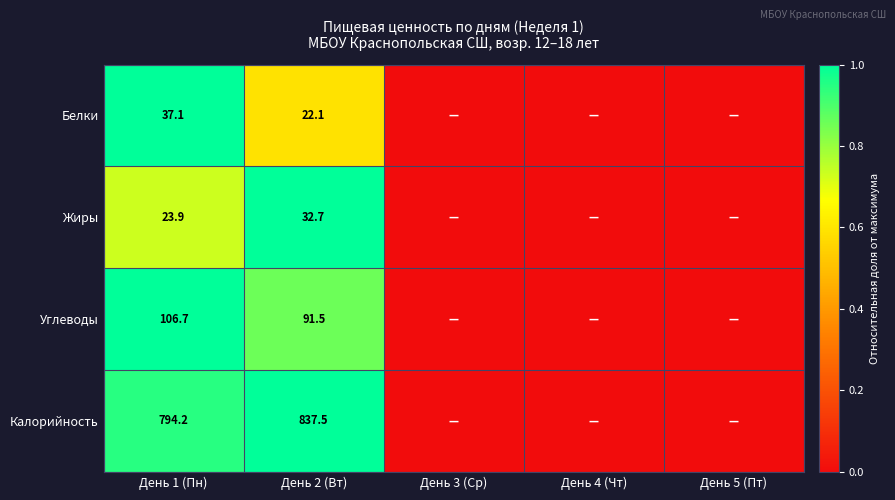

True or false: Белки has a value of 22.1 at День 2 (Вт).

True